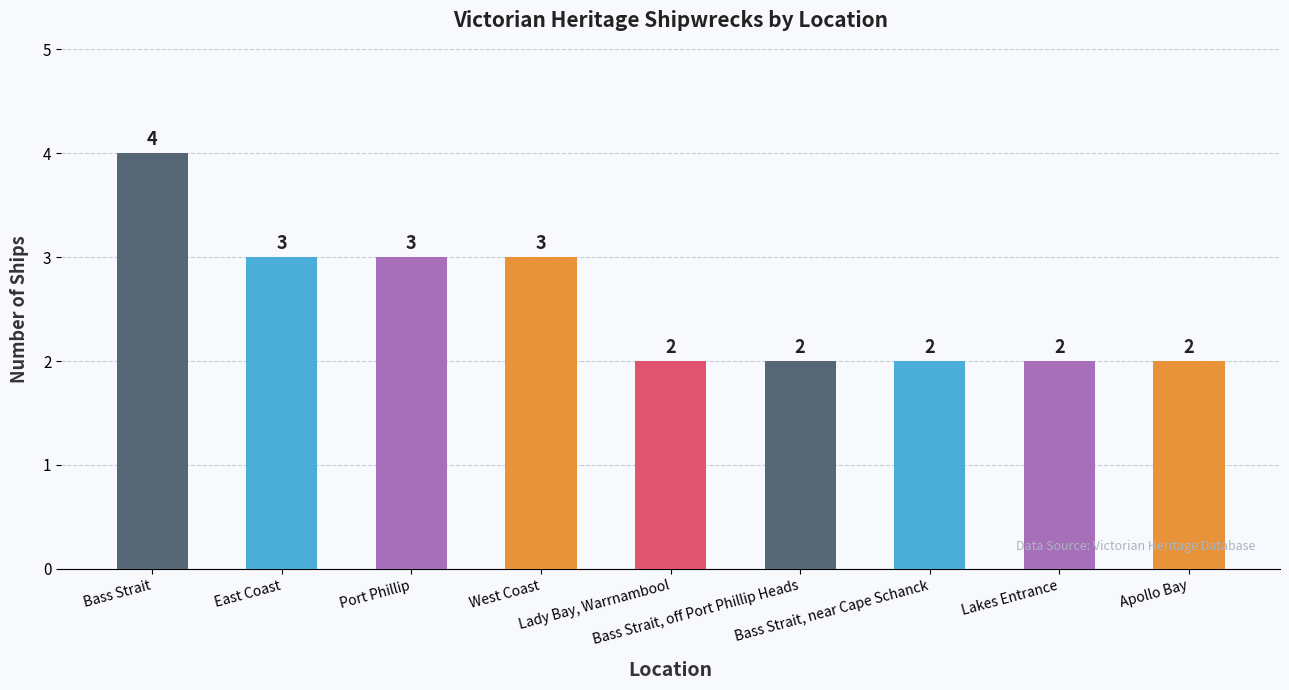

Read the value at Lady Bay, Warrnambool.

2